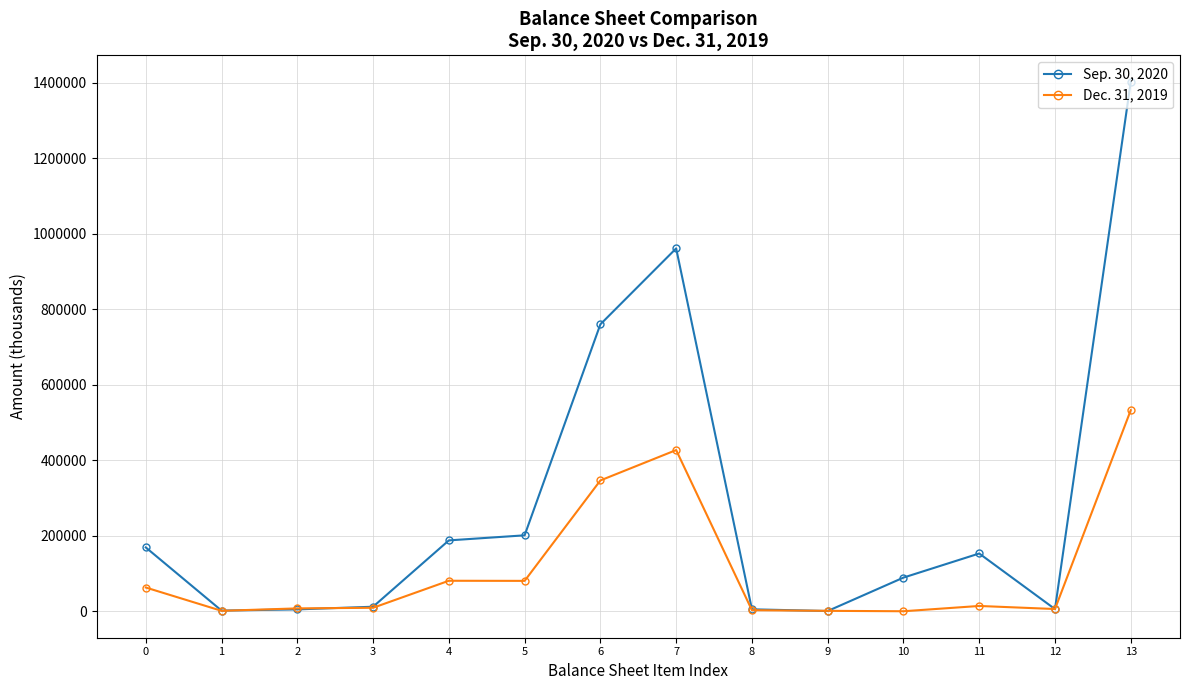

Is it true that Sep. 30, 2020 equals 89164 at 10?

True